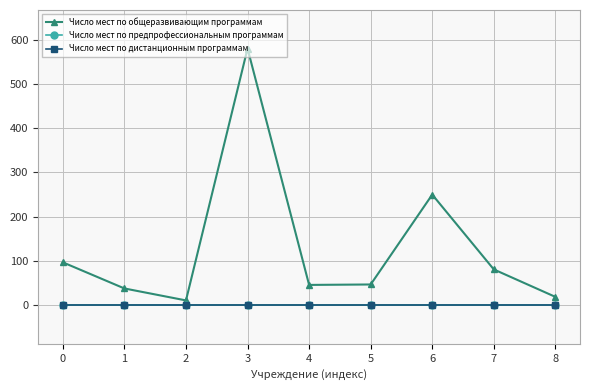

Which has a higher value, 6 or 5?

6